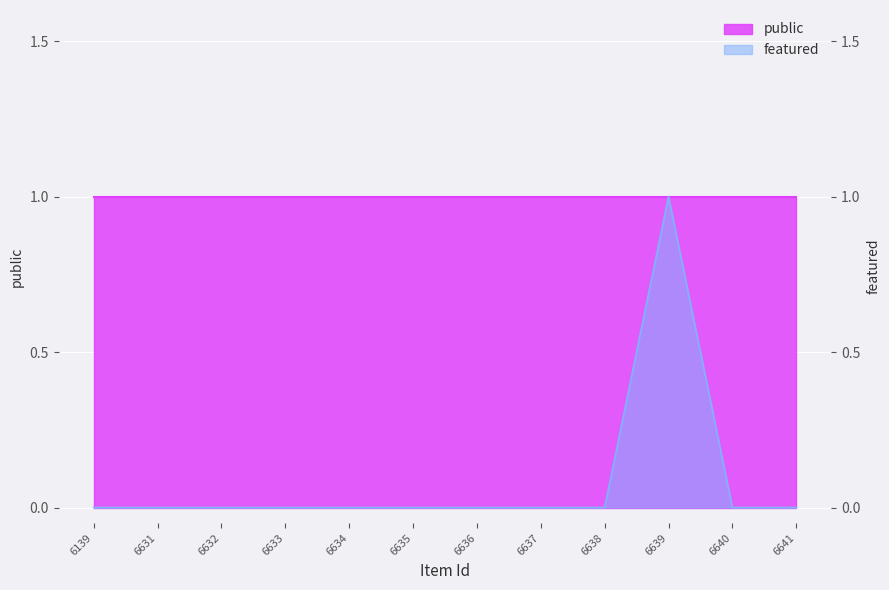

Reading right to left, what are all the values shown in this chart?

0	0	1	0	0	0	0	0	0	0	0	0